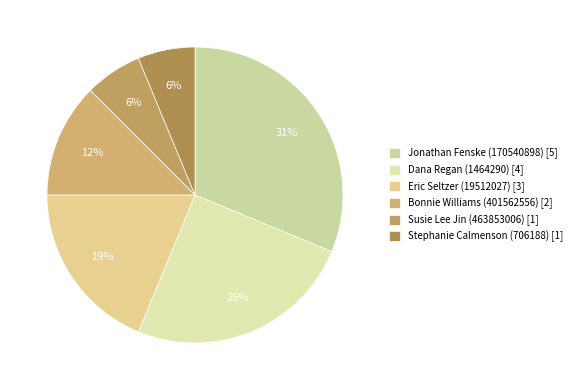

What is the largest slice in the pie chart?

Jonathan Fenske (170540898)